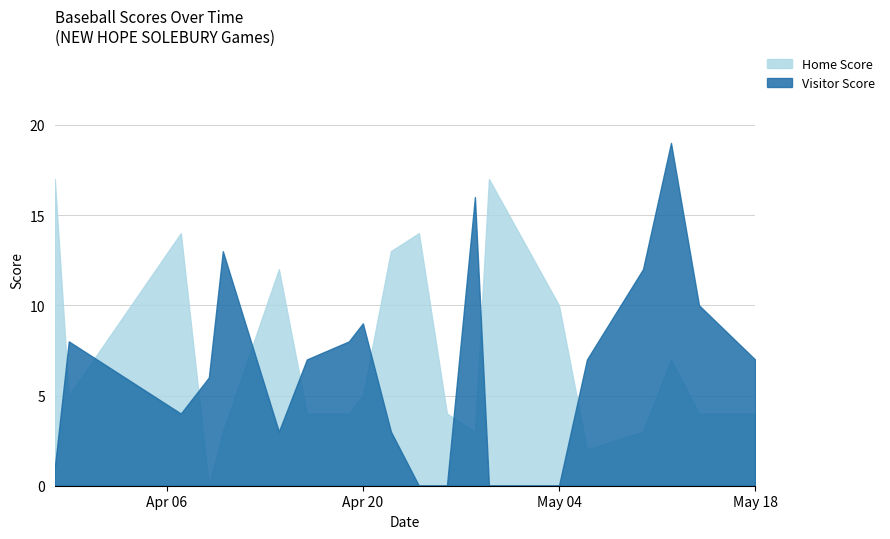

At 2021-05-04, list the series in order from smallest to largest.

Visitor Score, Home Score